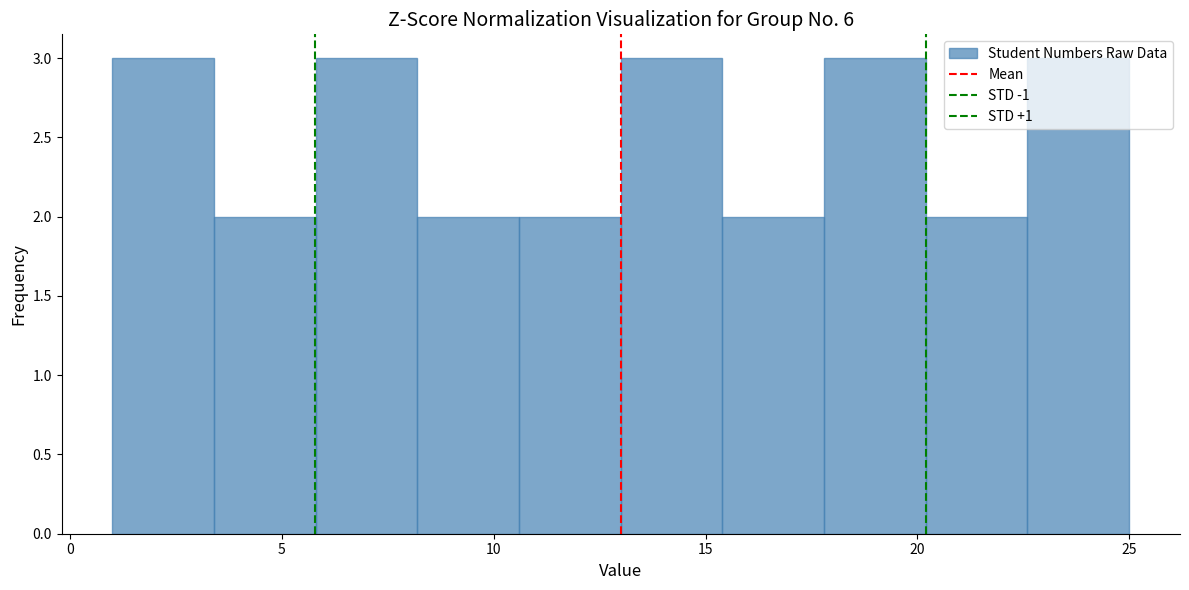

Reading left to right, list every bar in this chart as the range it spans on the x-axis followed by its height. Neither the bar edges nor the heights are printed on the chart, so give them approximately, as read against the axes.

1.0 to 3.4: 3
3.4 to 5.8: 2
5.8 to 8.2: 3
8.2 to 10.6: 2
10.6 to 13.0: 2
13.0 to 15.4: 3
15.4 to 17.8: 2
17.8 to 20.2: 3
20.2 to 22.6: 2
22.6 to 25.0: 3